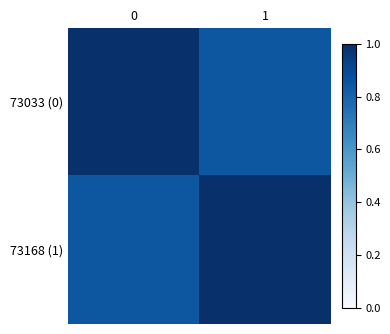

At which category does the chart reach its minimum across all series?

1